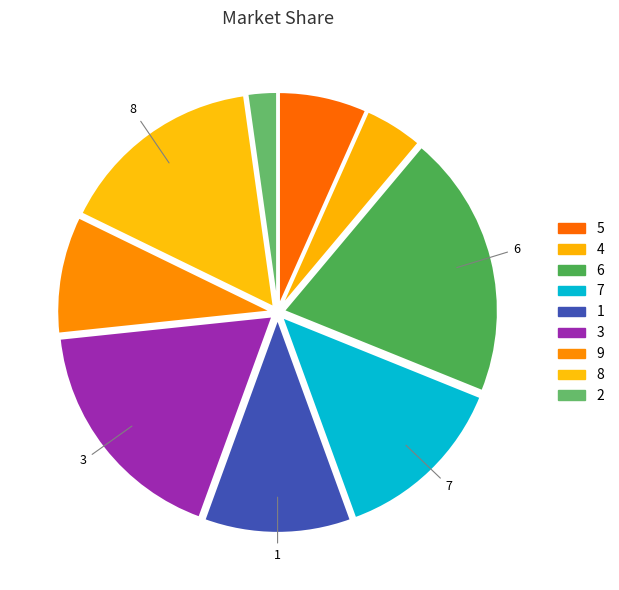

How many segments does this pie chart have?

9